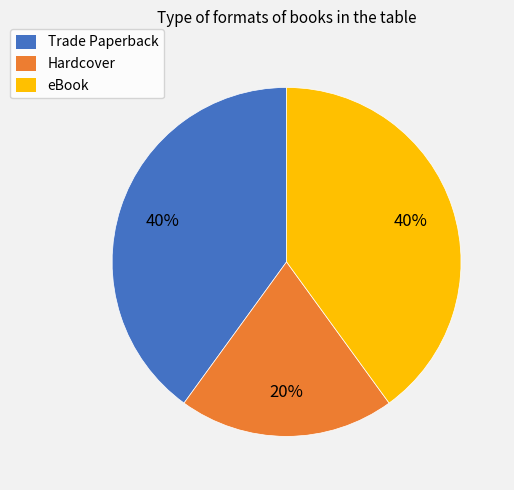

Count the number of slices in the pie.

3